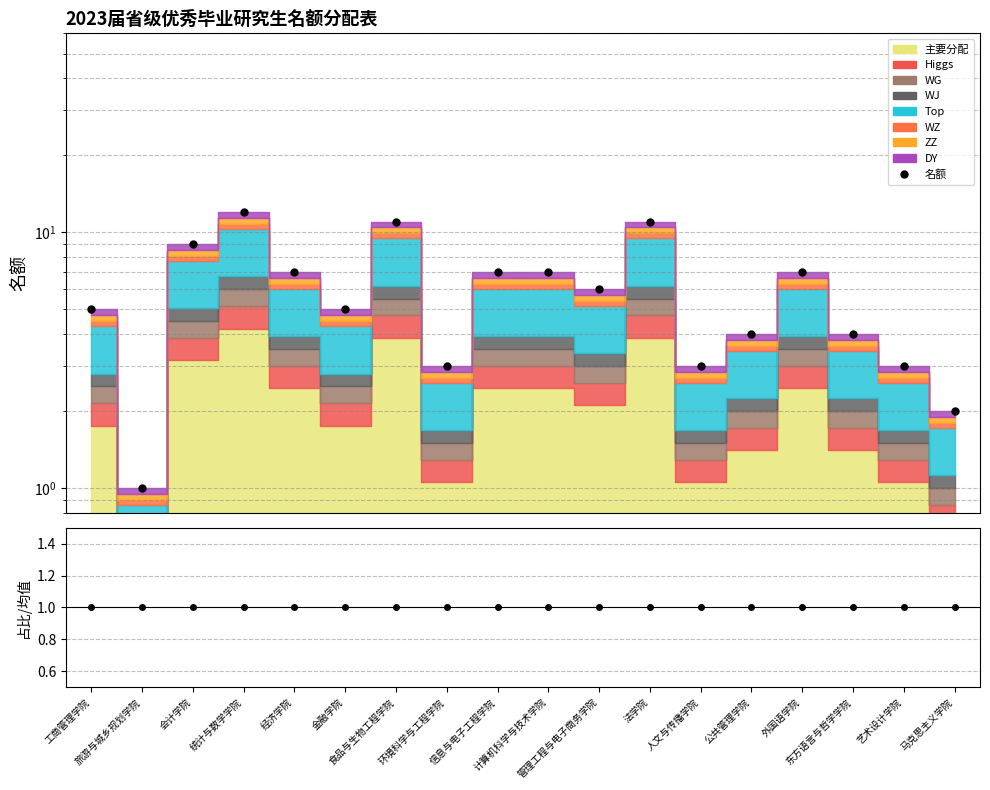

What is the maximum value shown in the chart?

12